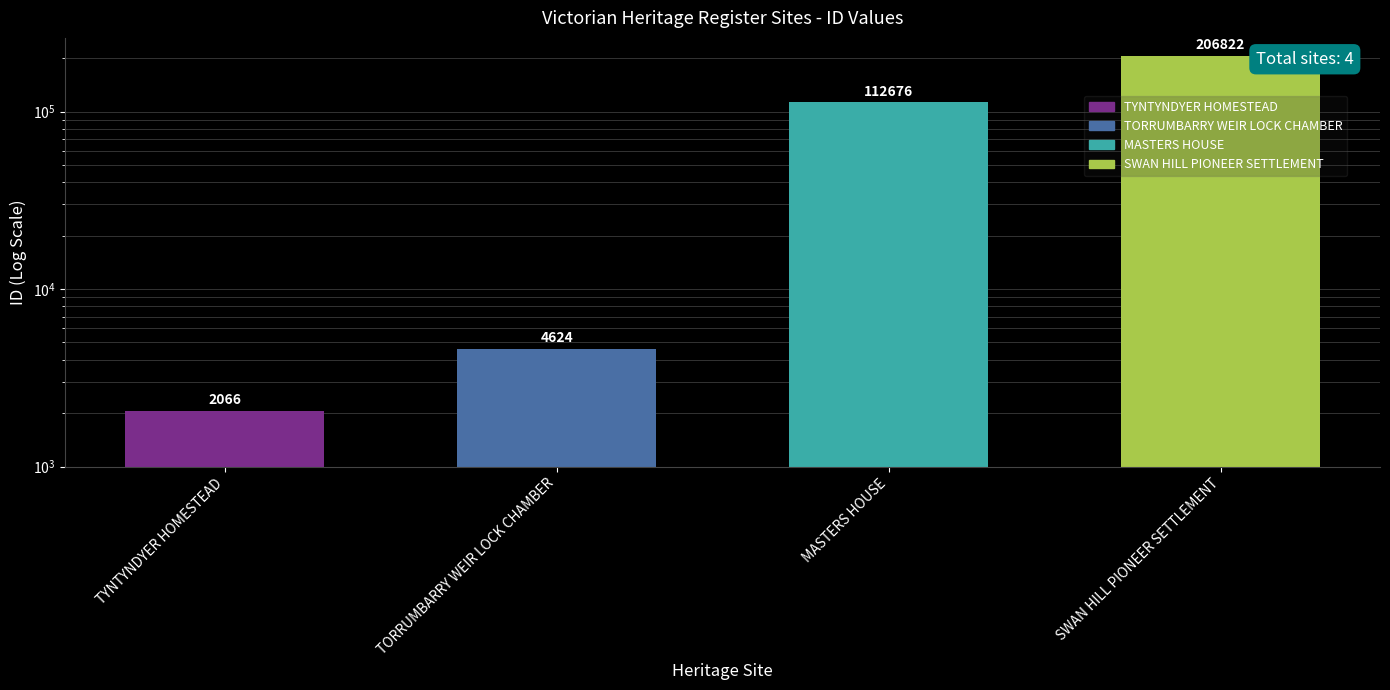

Where is the data nearest to the value 104444?

MASTERS HOUSE